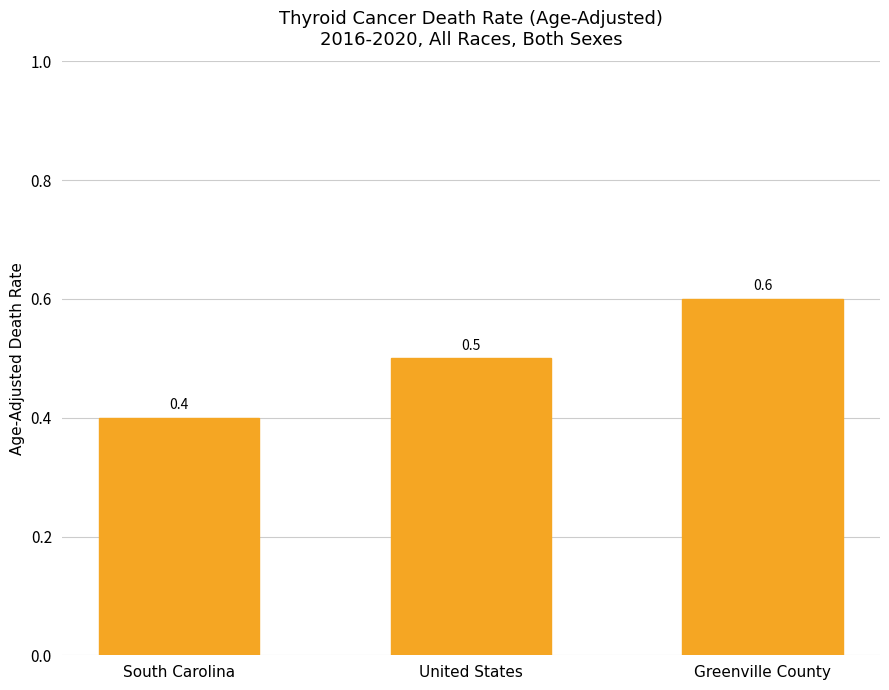

What value does the data have at South Carolina?

0.4